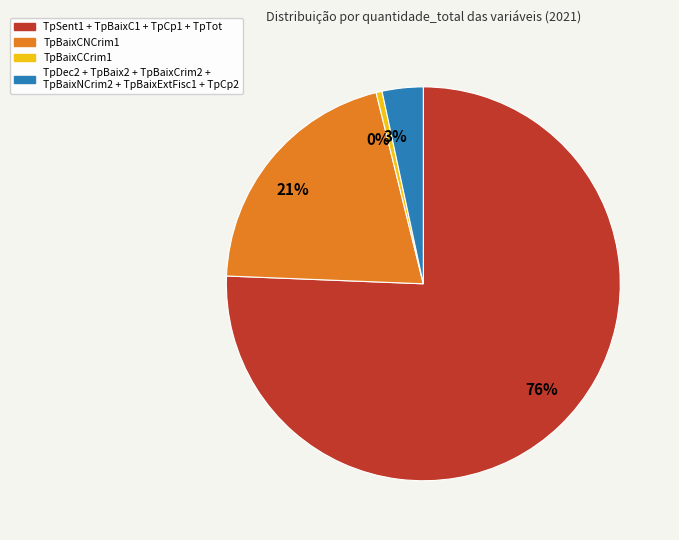

True or false: 0% accounts for 0% of the total.

True